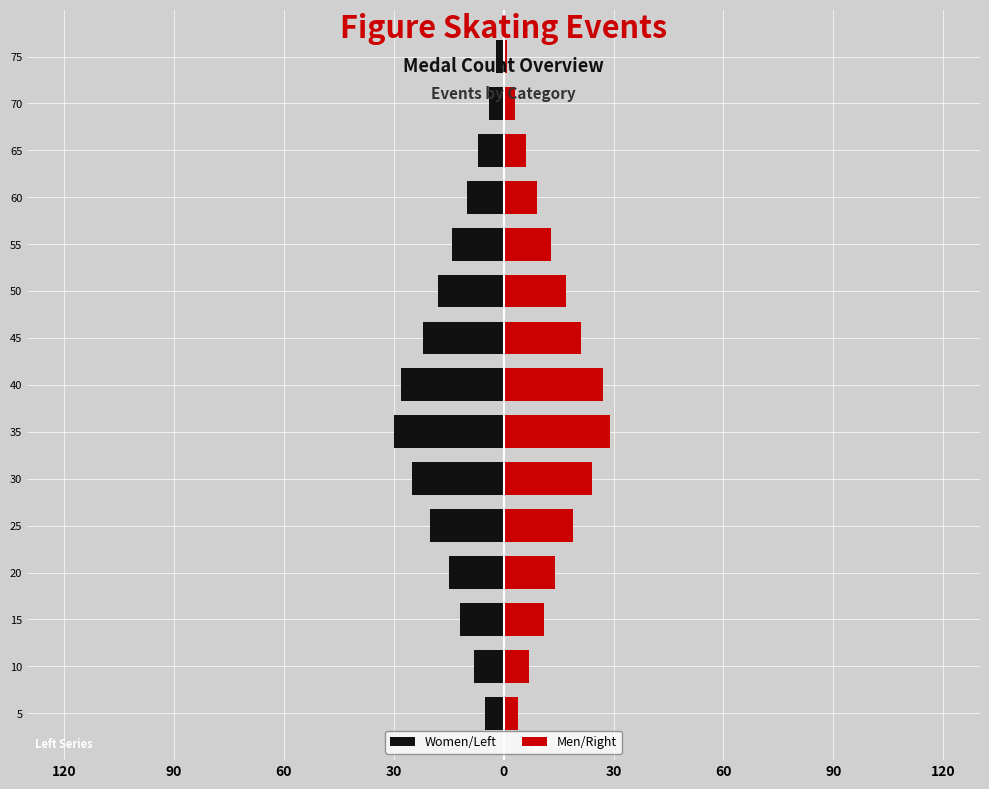

What is the difference between the maximum and minimum values in the Women/Left series?

28